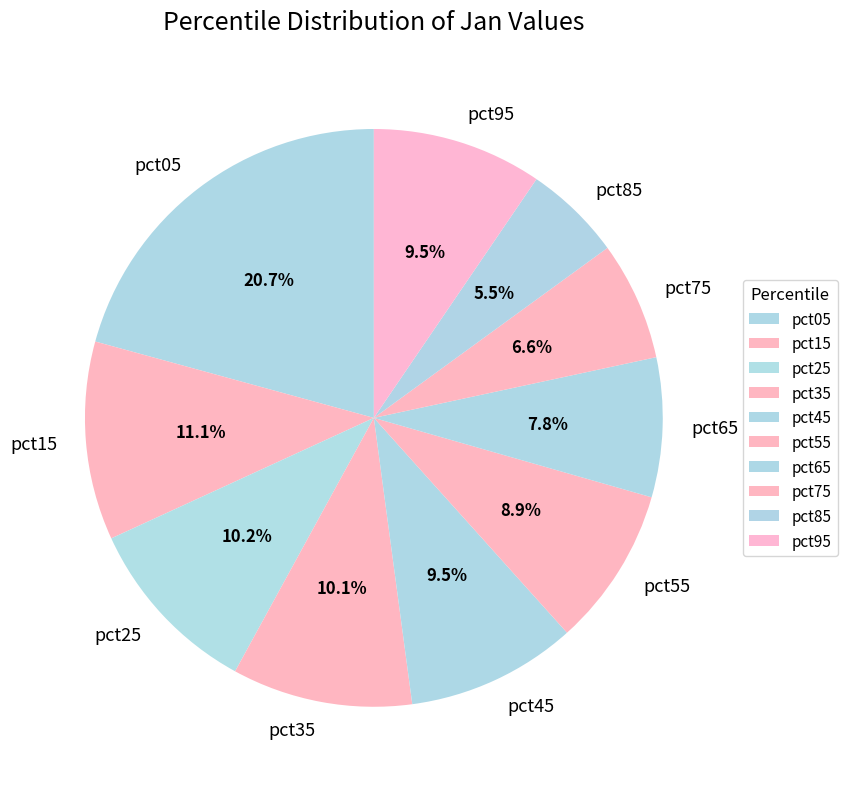

What is the largest slice in the pie chart?

pct05